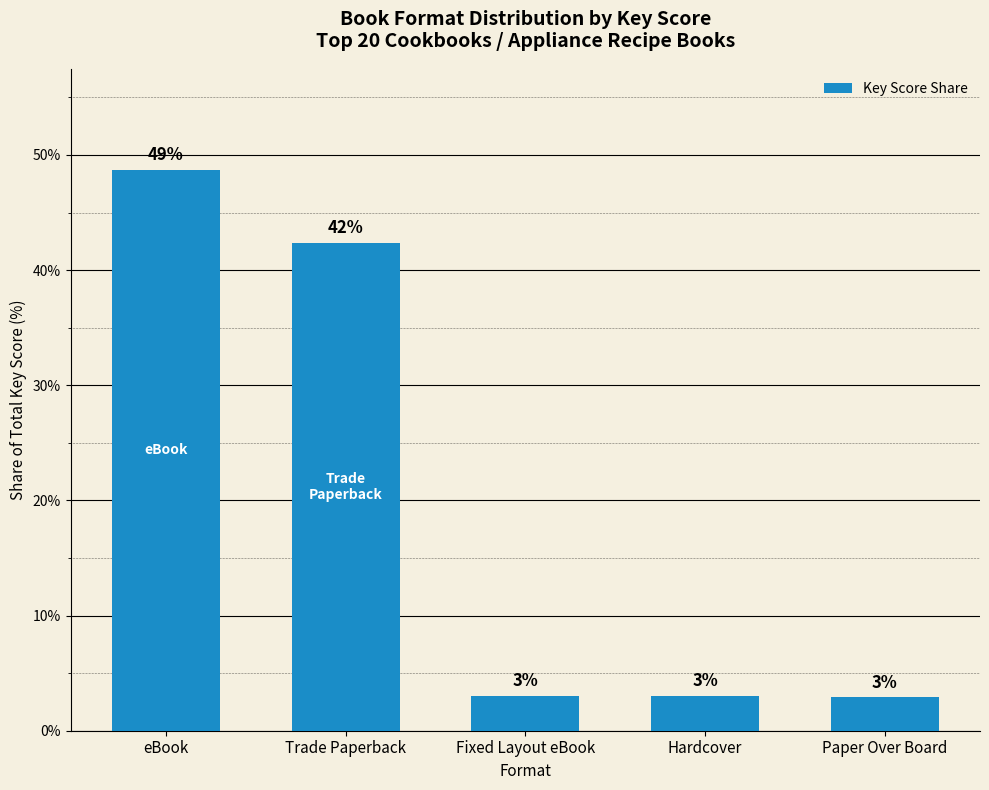

Does the chart contain stacked bars?

No